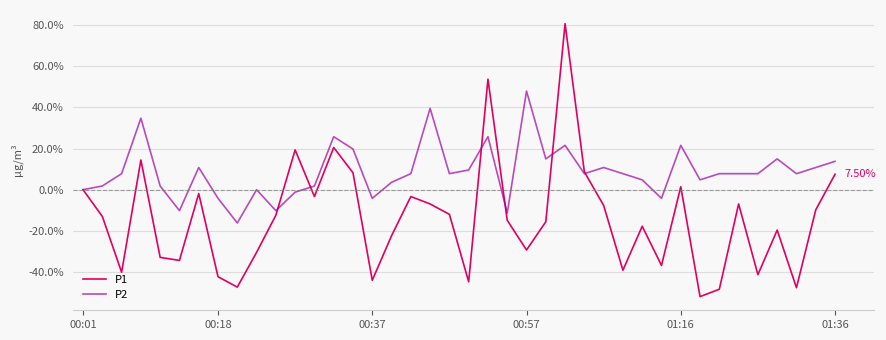

Which series has the largest total across all categories?

P2